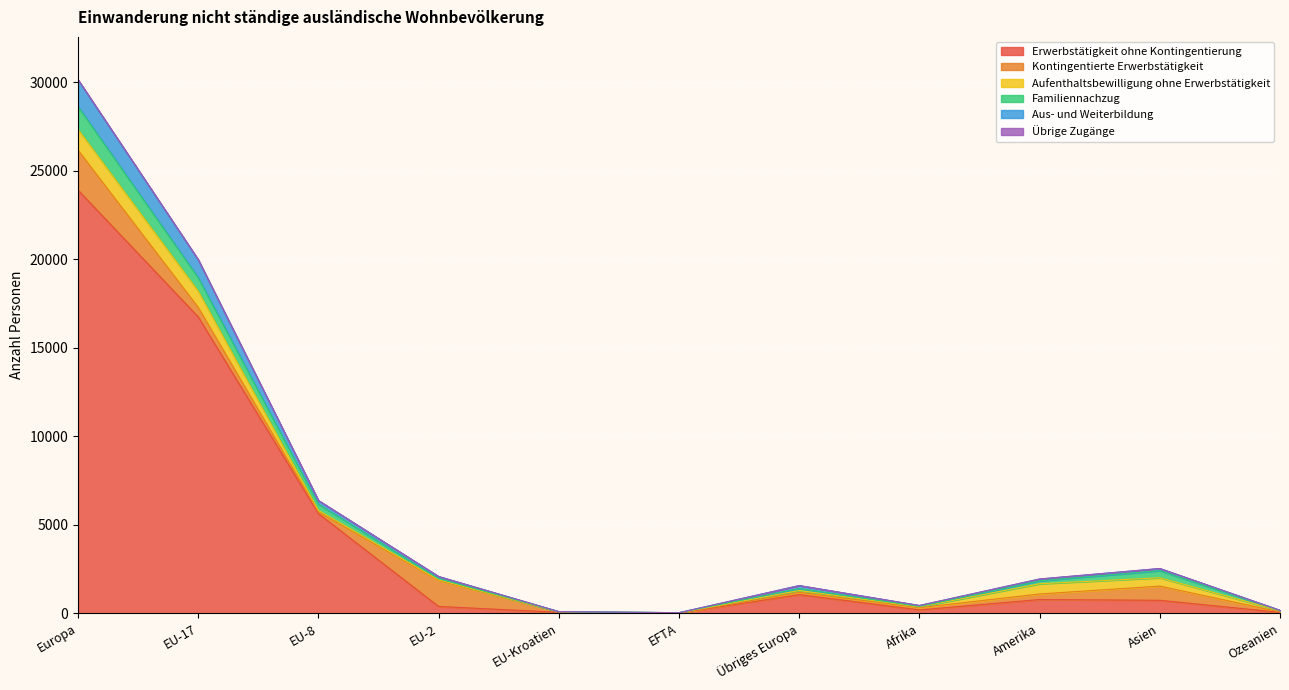

Rank the categories by Kontingentierte Erwerbstätigkeit value from highest to lowest.

Europa, EU-2, Asien, EU-17, Amerika, Übriges Europa, Afrika, EU-8, EU-Kroatien, Ozeanien, EFTA